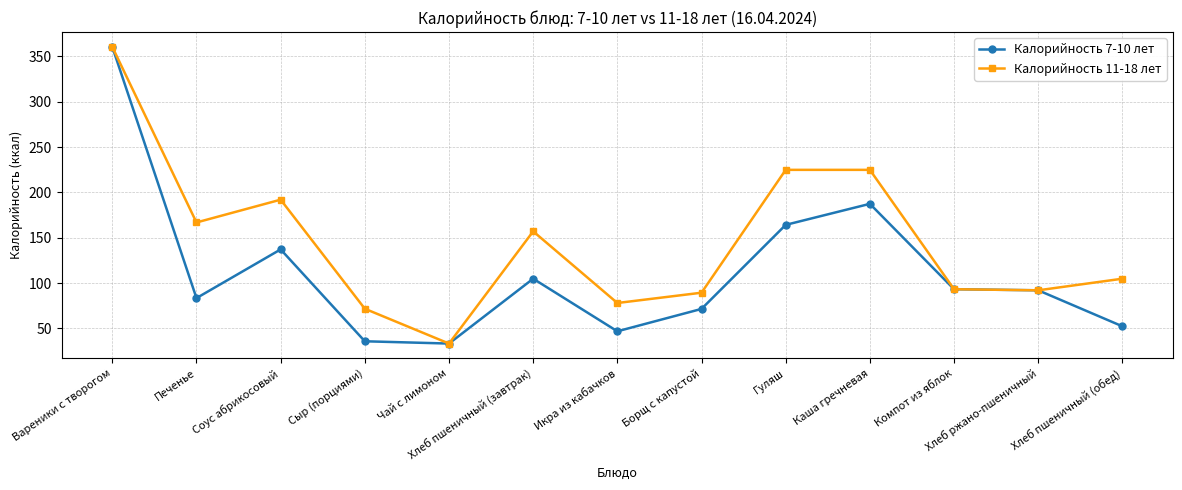

Which category has the lowest value in the Калорийность 11-18 лет series?

Чай с лимоном